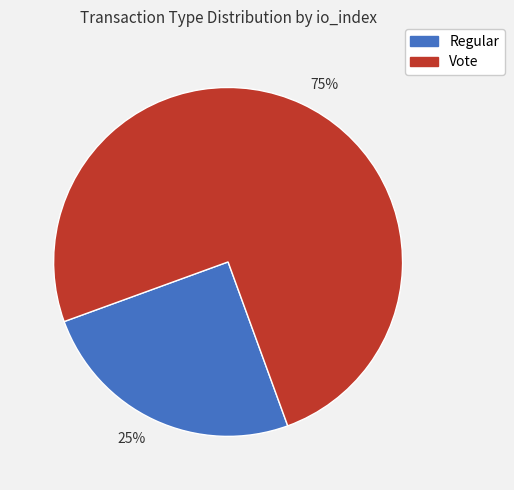

The 75% slice represents 75% of the pie. True or false?

True